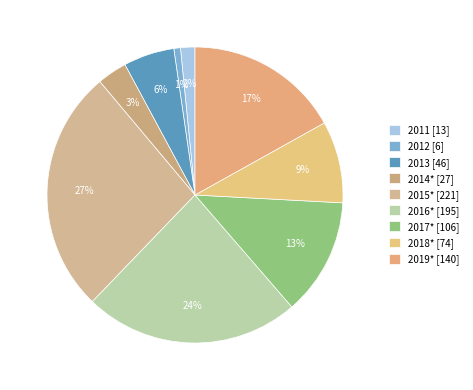

To the nearest percent, what portion does 2012 represent?

1%